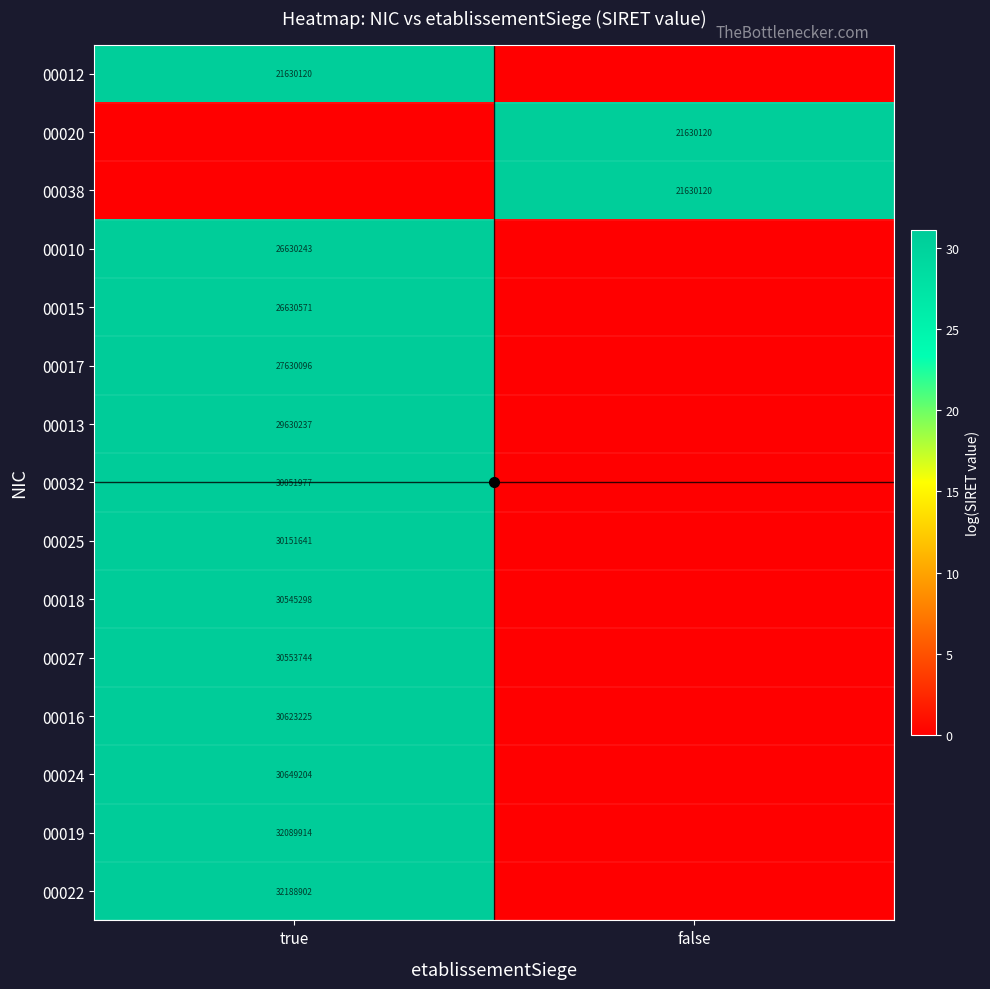

Is the value of 00019 at true greater than the value of 00022 at true?

No